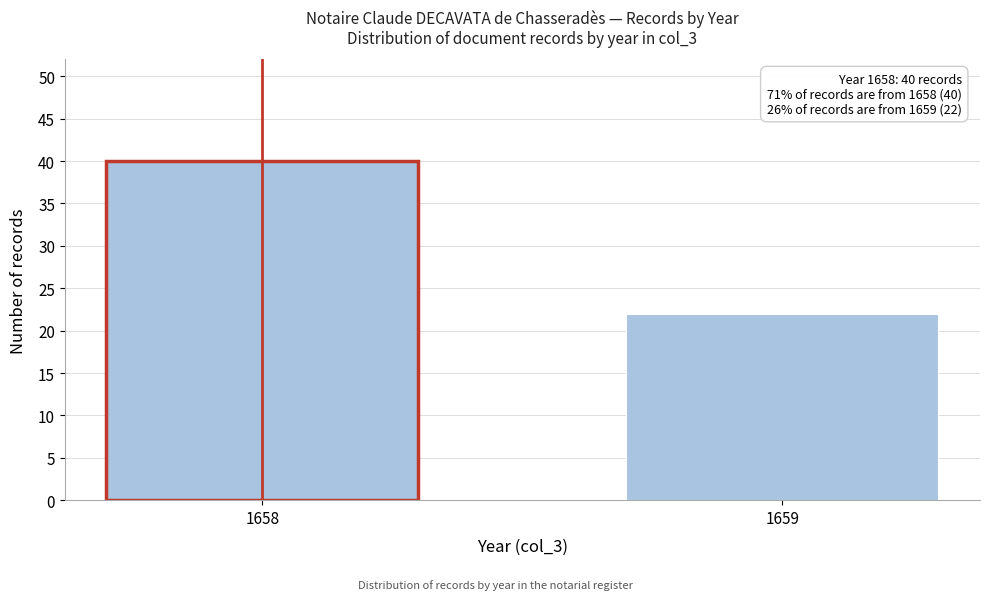

Reading left to right, what are all the values shown in this chart?

40	22